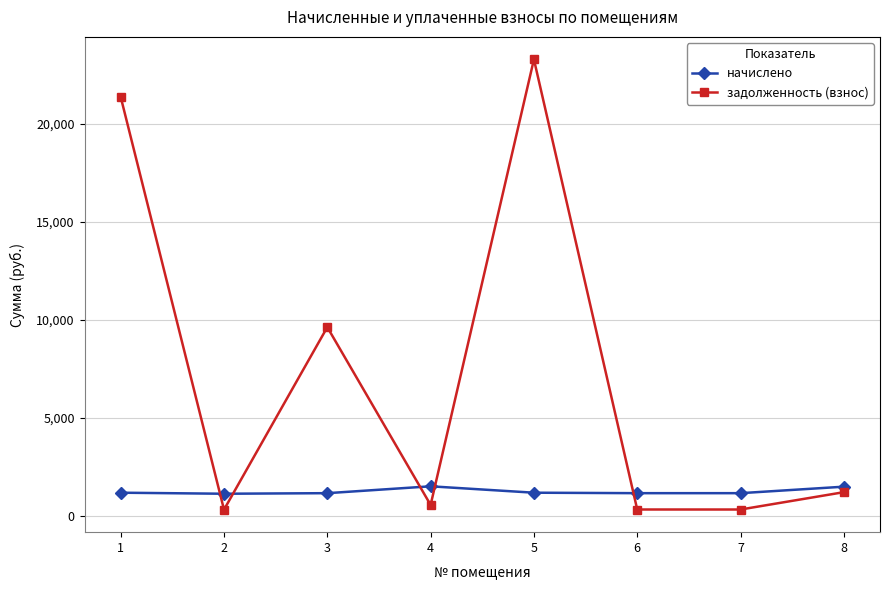

How many distinct data groups are displayed?

2